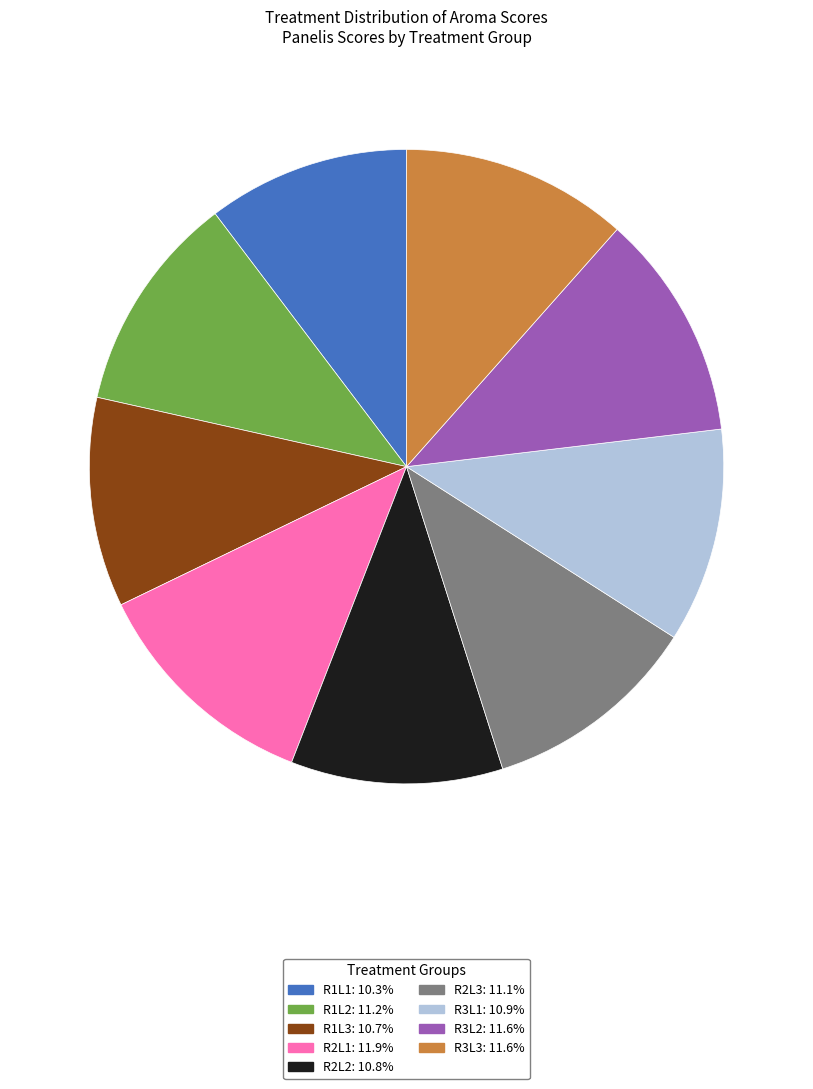

Is there any slice that represents more than half of the pie?

No